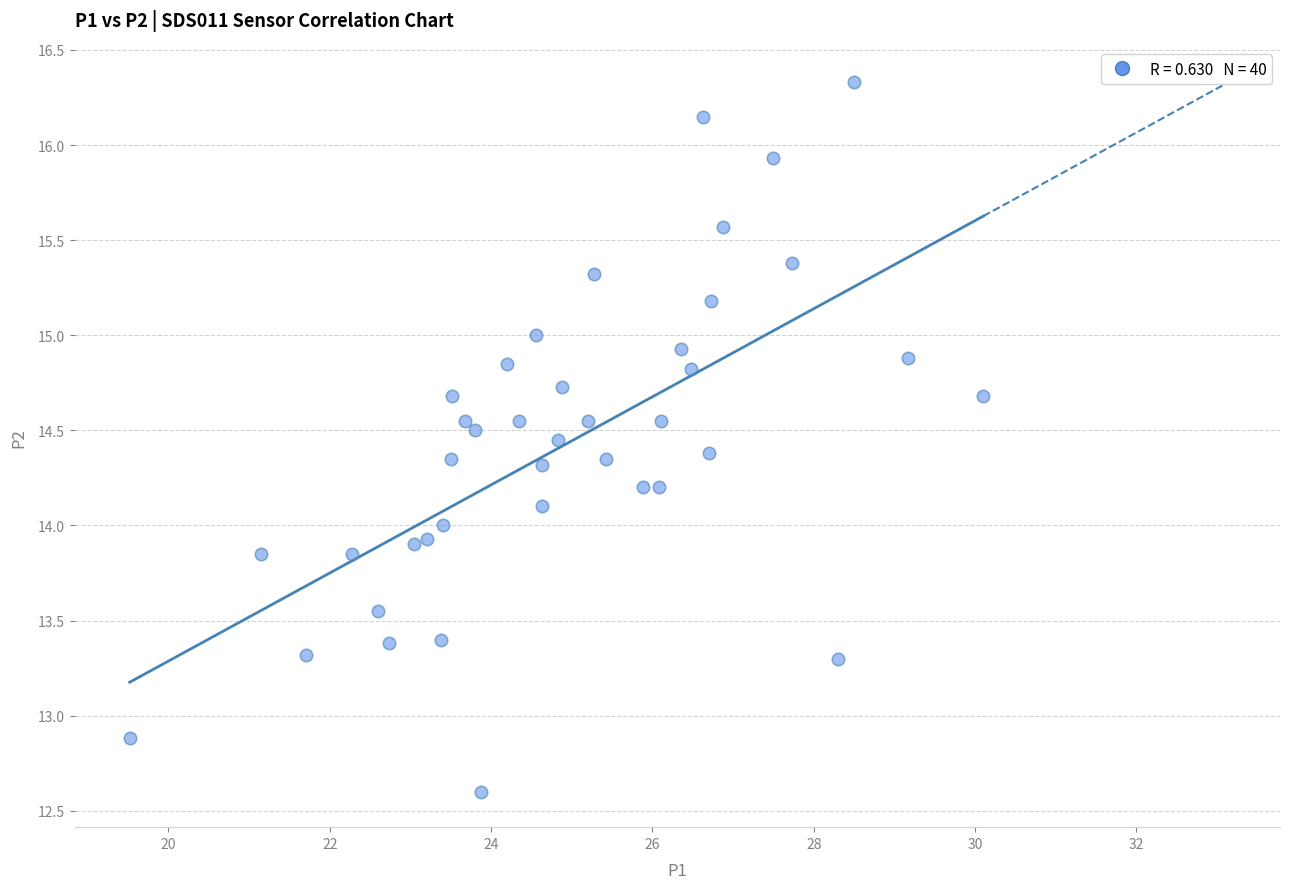

What is the range of Y values (max minus min)?

3.7